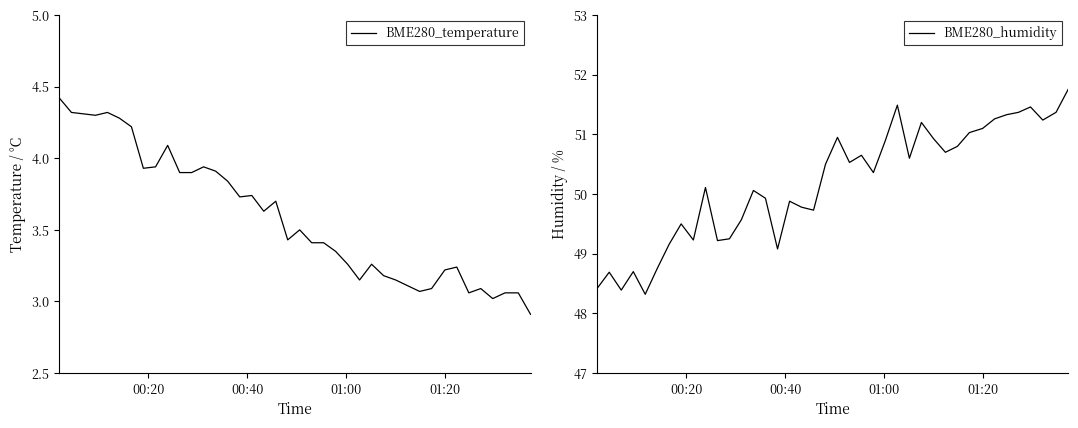

Reading right to left, transcribe all the data shown in this chart.

BME280_temperature: 2.9	3.1	3.1	3.0	3.1	3.1	3.2	3.2	3.1	3.1	3.1	3.1	3.2	3.3	3.1	3.3	3.4	3.4	3.4	3.5	3.4	3.7	3.6	3.7	3.7	3.8	3.9	3.9	3.9	3.9	4.1	3.9	3.9	4.2	4.3	4.3	4.3	4.3	4.3	4.4
BME280_humidity: 51.8	51.4	51.2	51.5	51.4	51.3	51.3	51.1	51.0	50.8	50.7	50.9	51.2	50.6	51.5	50.9	50.4	50.6	50.5	51.0	50.5	49.7	49.8	49.9	49.1	49.9	50.1	49.6	49.2	49.2	50.1	49.2	49.5	49.2	48.8	48.3	48.7	48.4	48.7	48.4